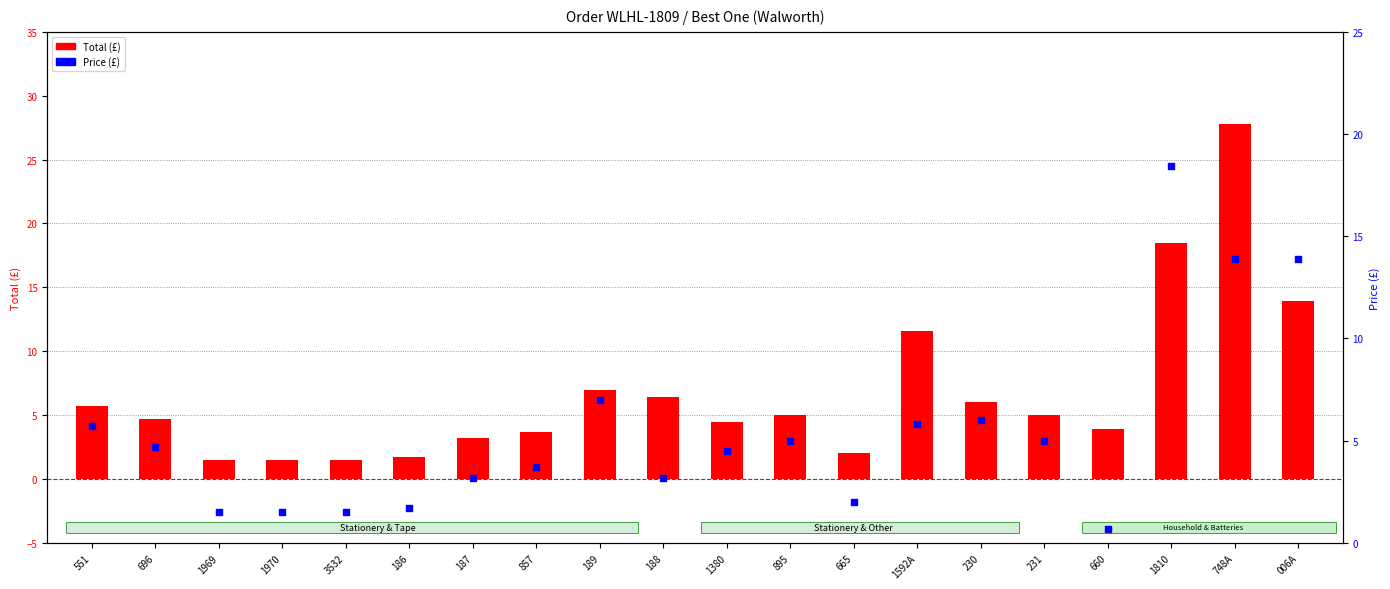

What is the total value across all series at 857?

7.4